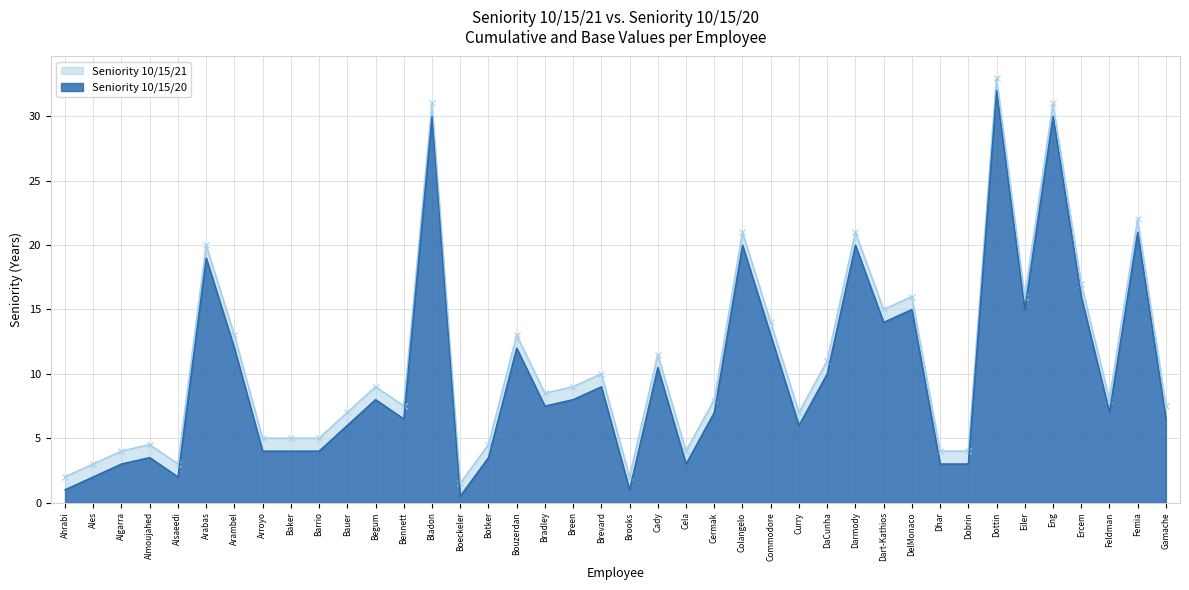

What is the sum of the Seniority 10/15/21 values at Algarra and Eng?

35.0